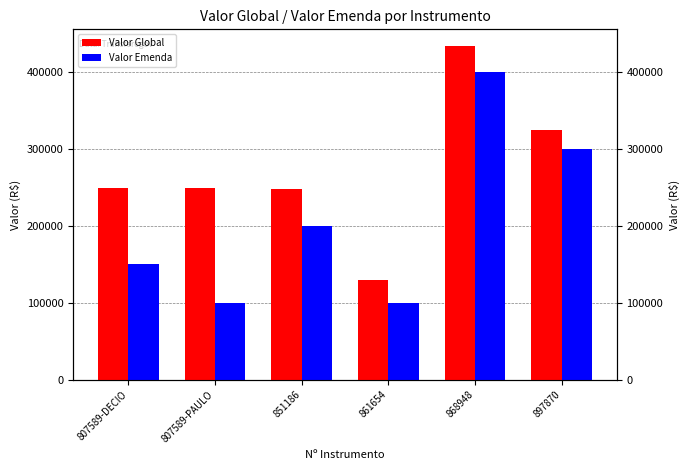

Count the Valor Emenda values in the range 100000 to 300000.

5